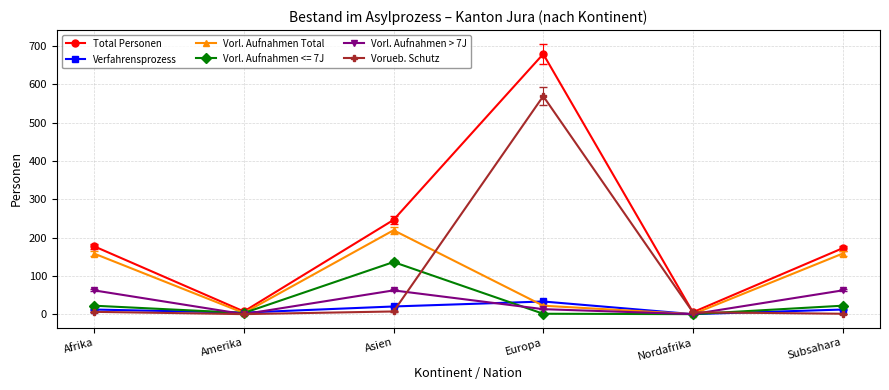

How many data points in Vorl. Aufnahmen > 7J are less than 62?

3